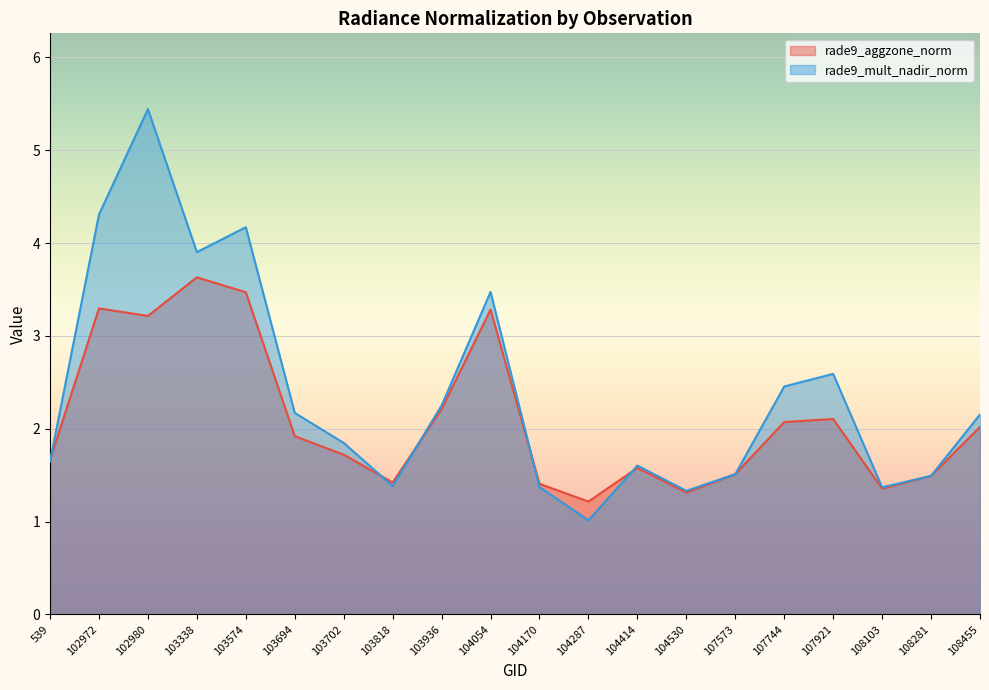

Is the value of rade9_mult_nadir_norm at 107921 greater than the value of rade9_aggzone_norm at 104414?

Yes